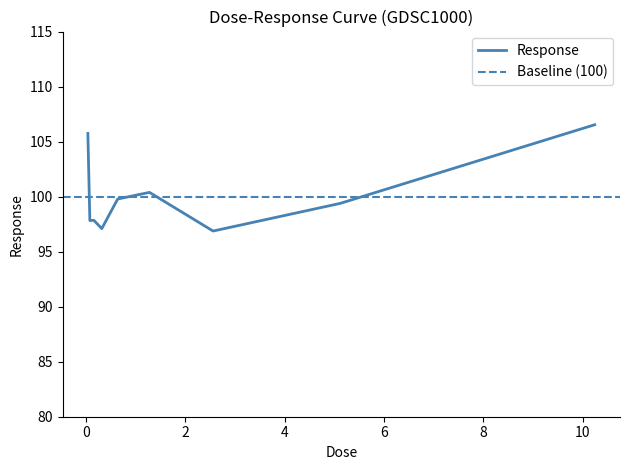

What is the change in value from 0.04 to 0.16?

-7.9